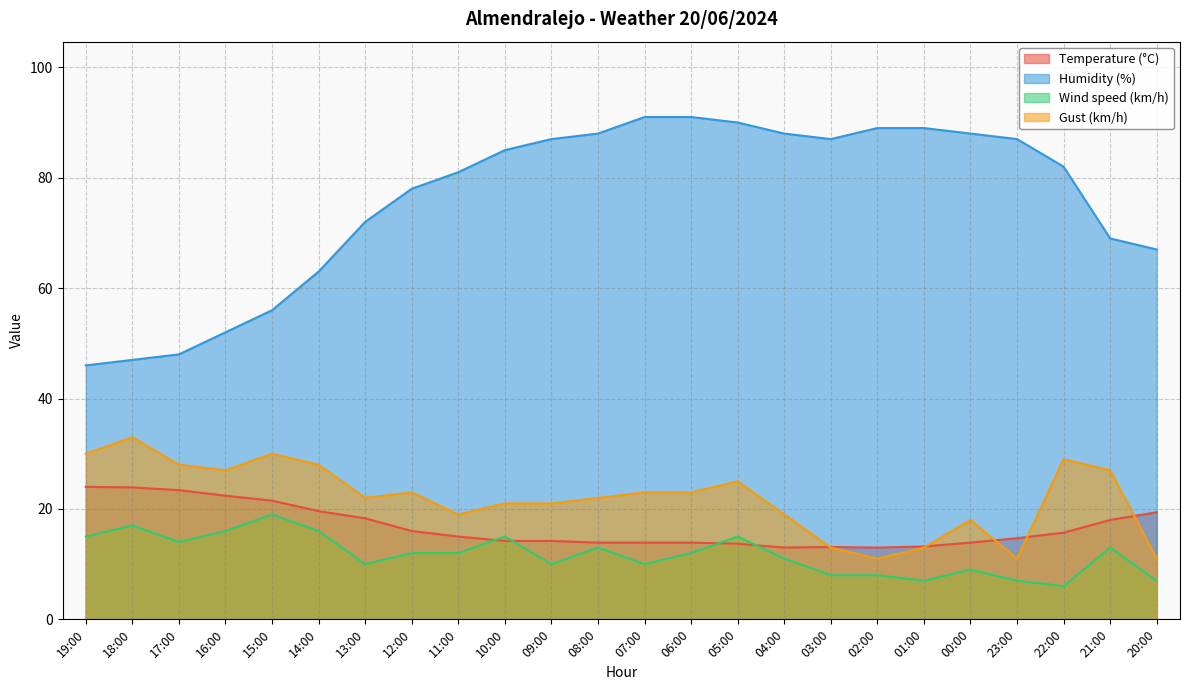

What is the label of the 16th point from the right?

11:00